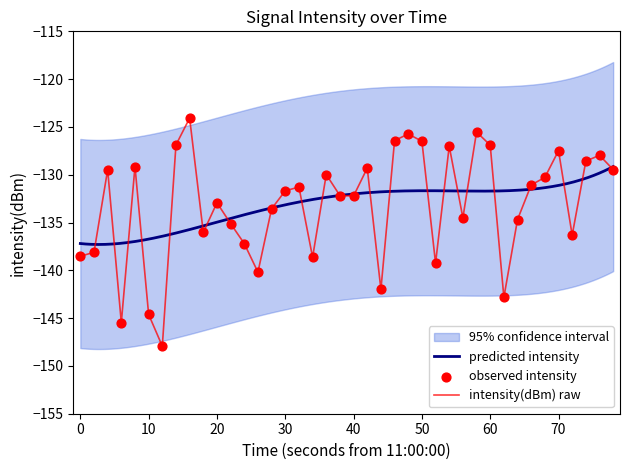

What is the maximum value for intensity(dBm) raw?

-124.1